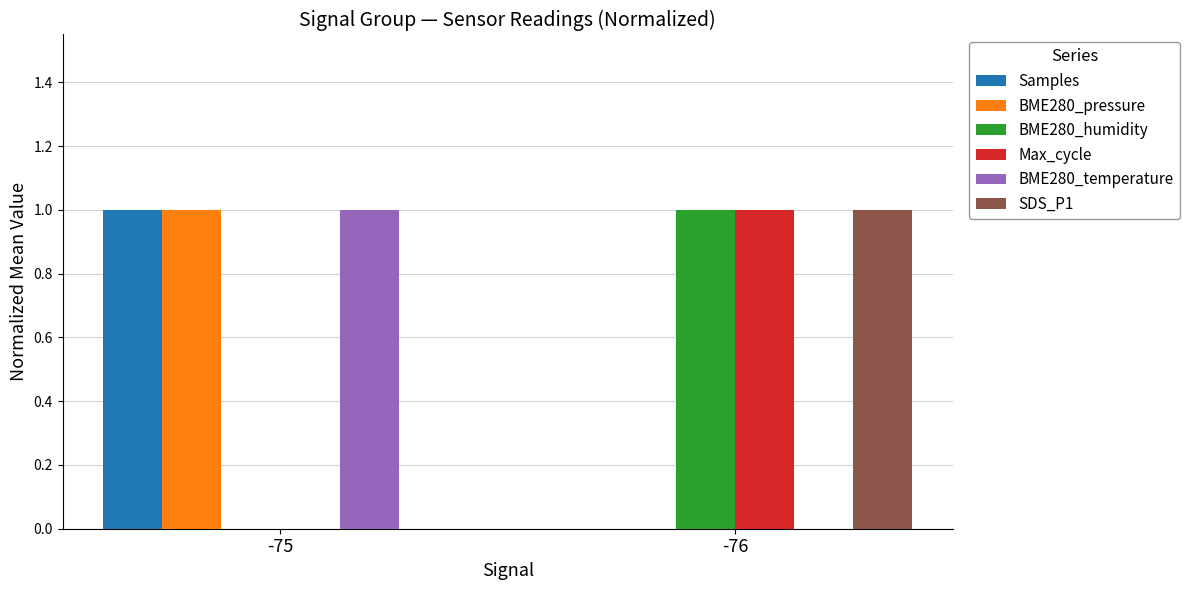

Is the value of SDS_P1 at -75 greater than the value of BME280_pressure at -75?

No